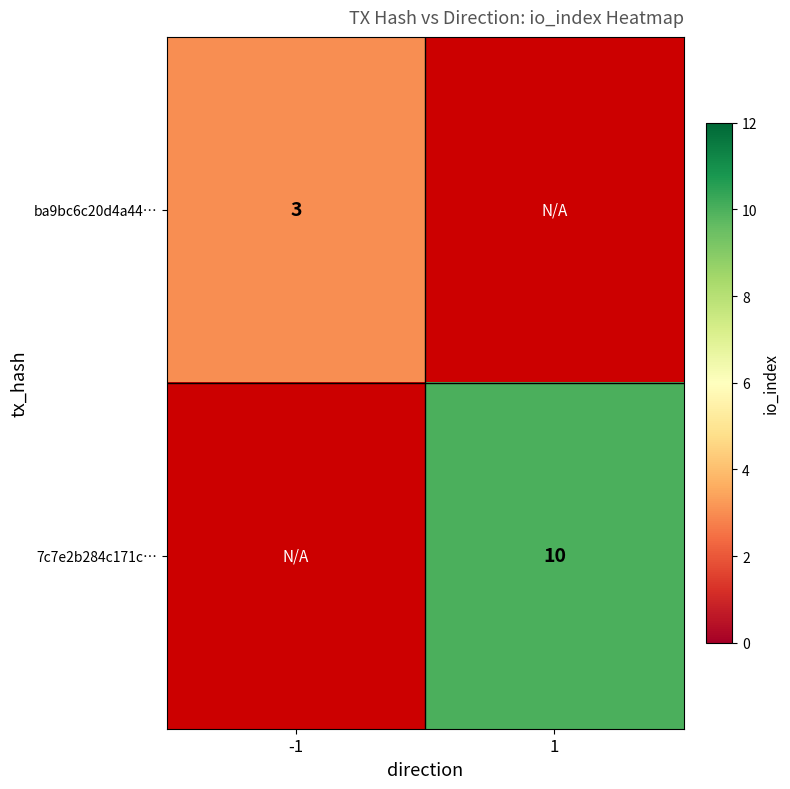

Is the value of ba9bc6c20d4a44… at -1 greater than the value of 7c7e2b284c171c… at 1?

No